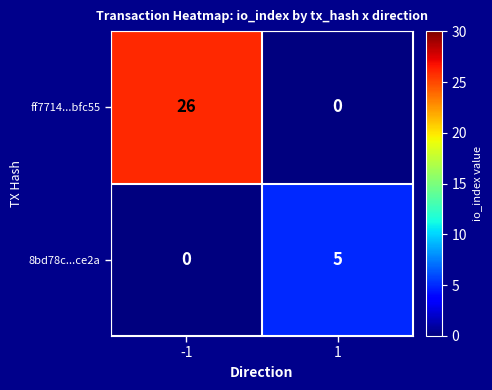

Reading left to right, extract all data points from this chart.

ff7714...bfc55: -1=26	1=0
8bd78c...ce2a: -1=0	1=5